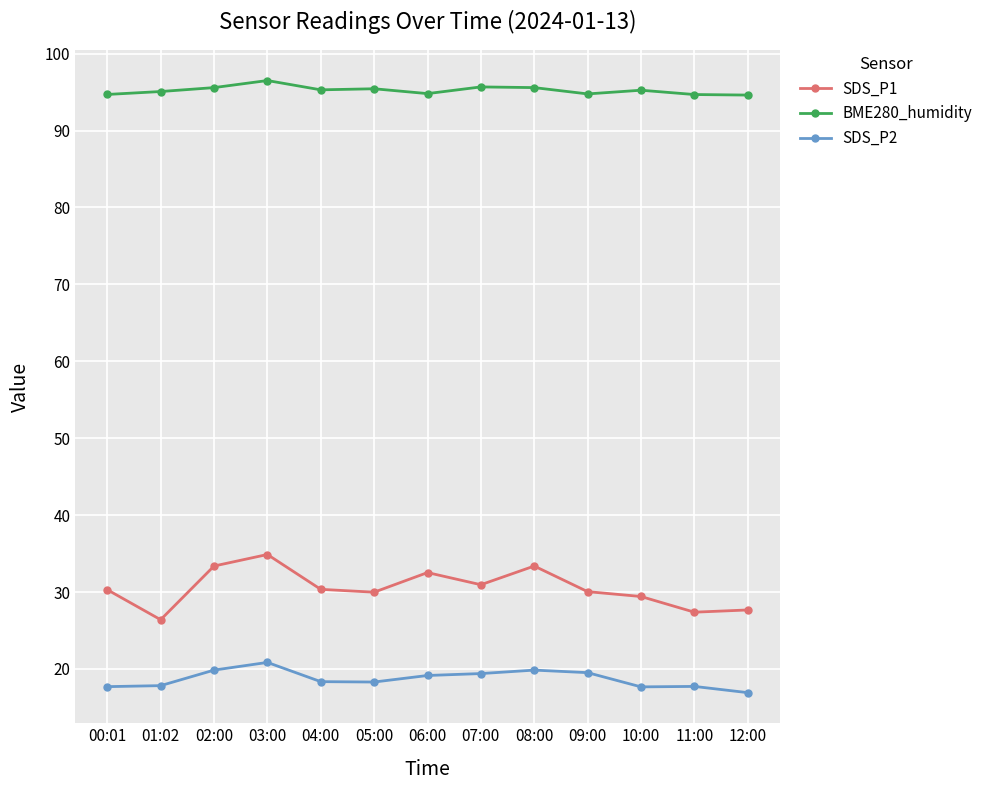

What is the spread (max minus min) of values at 09:00?

75.2